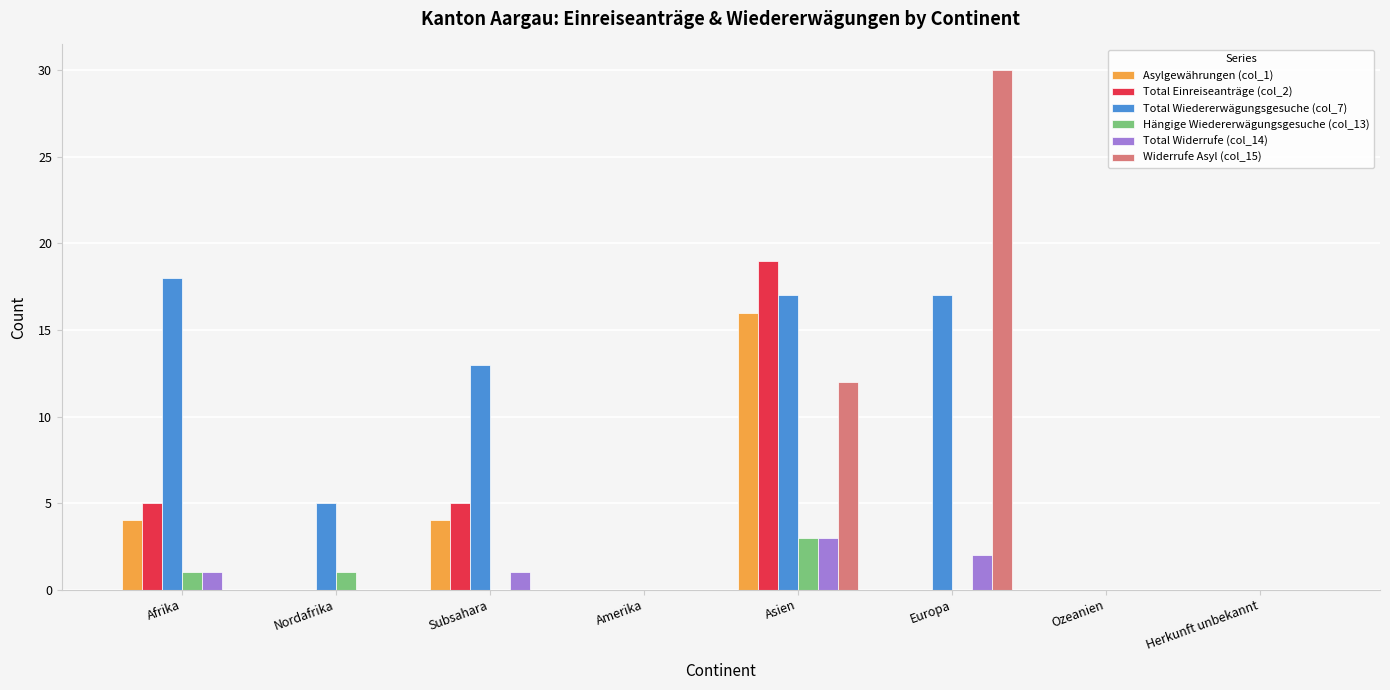

At which category is the sum across all series the highest?

Asien